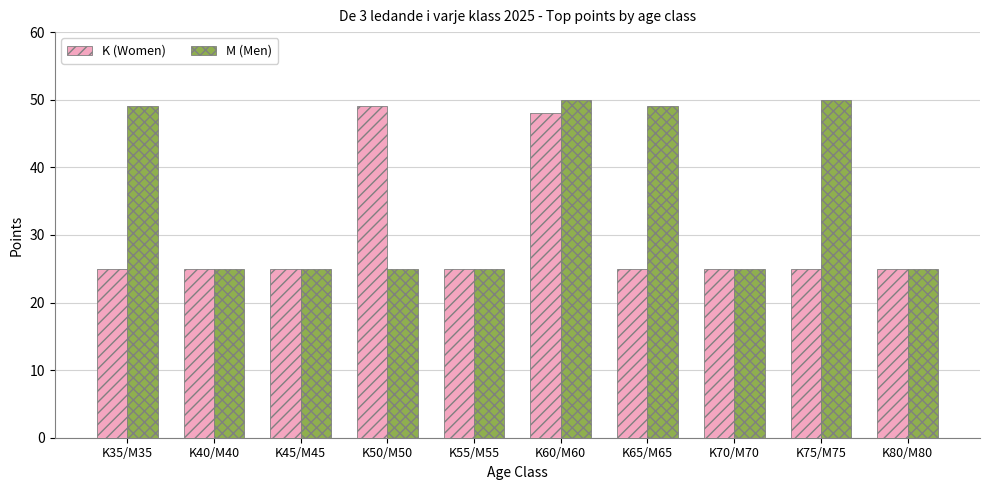

What is the greatest value displayed?

50